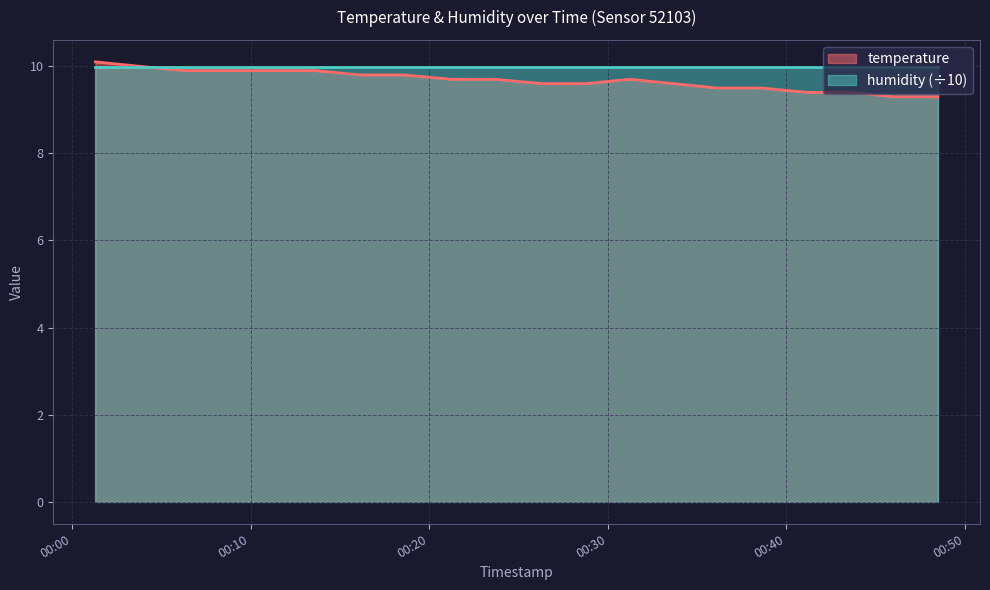

What is the sum of the values at 2023-01-13T00:11:09 and 2023-01-13T00:08:43?

19.8